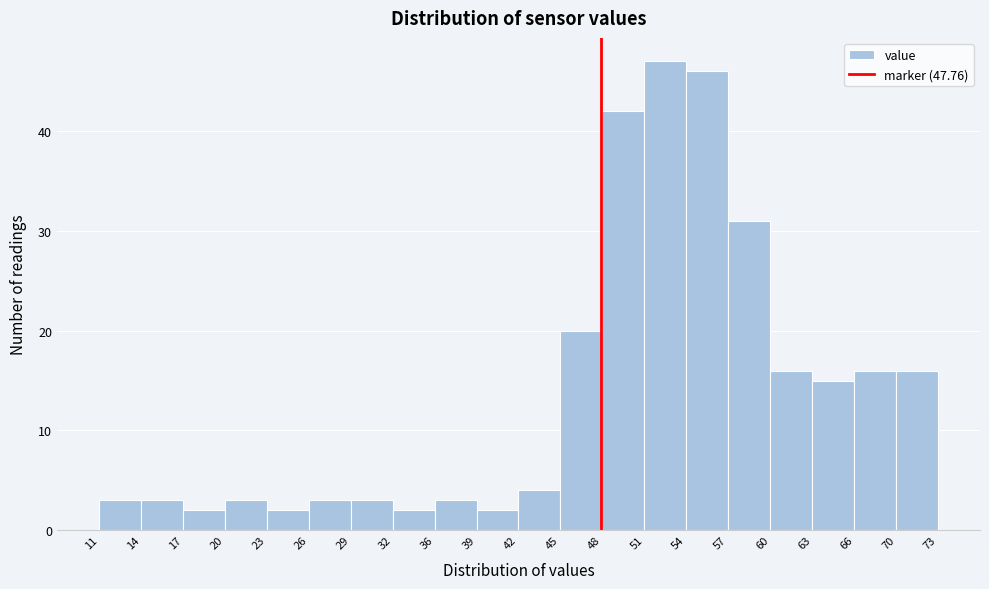

What is the height of the bar covering 11 to 14 on the x-axis? The values are not printed on the chart, so give them approximately, as read against the axis.

3